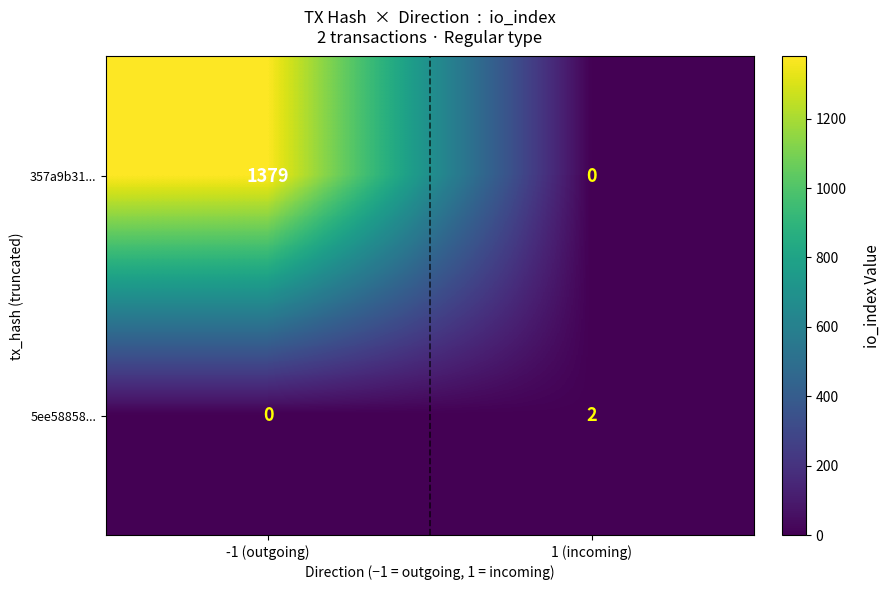

At which category is the sum across all series the highest?

-1 (outgoing)